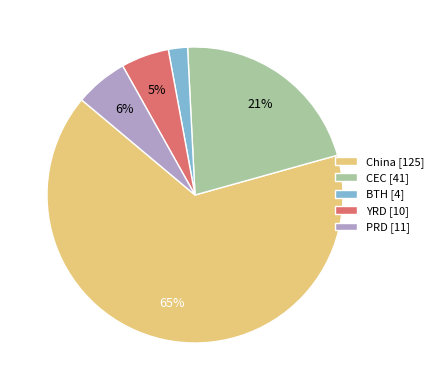

Rank the categories by value from lowest to highest.

BTH, YRD, PRD, CEC, China